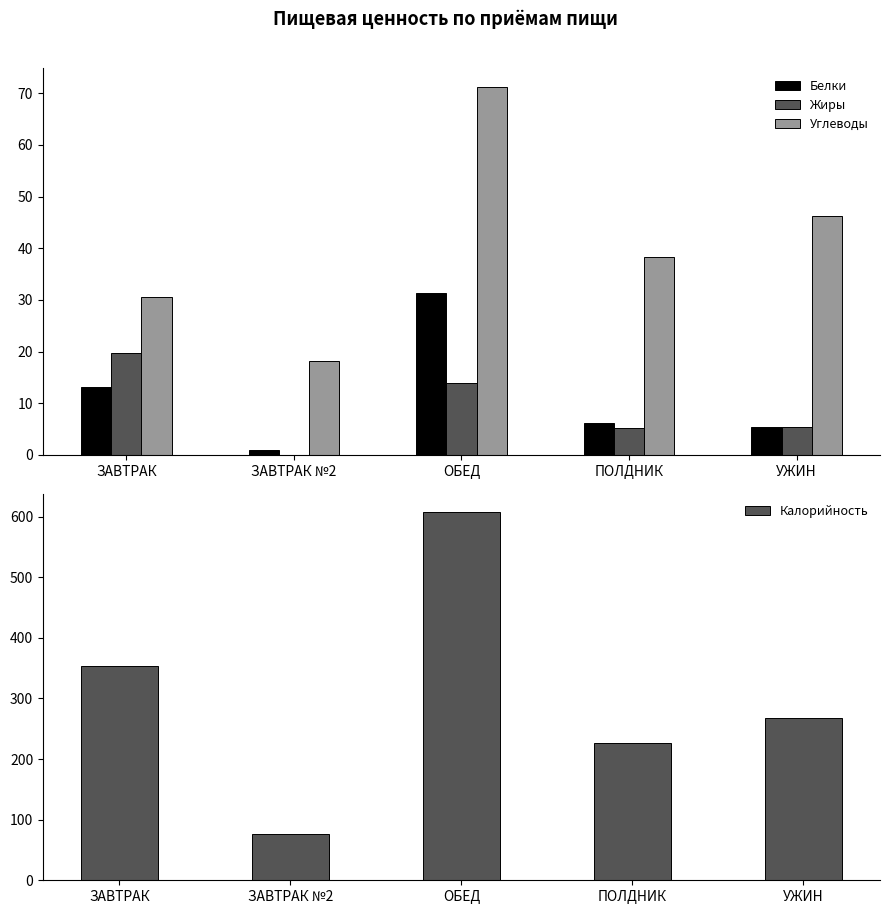

Which series has the largest range (max minus min)?

Калорийность